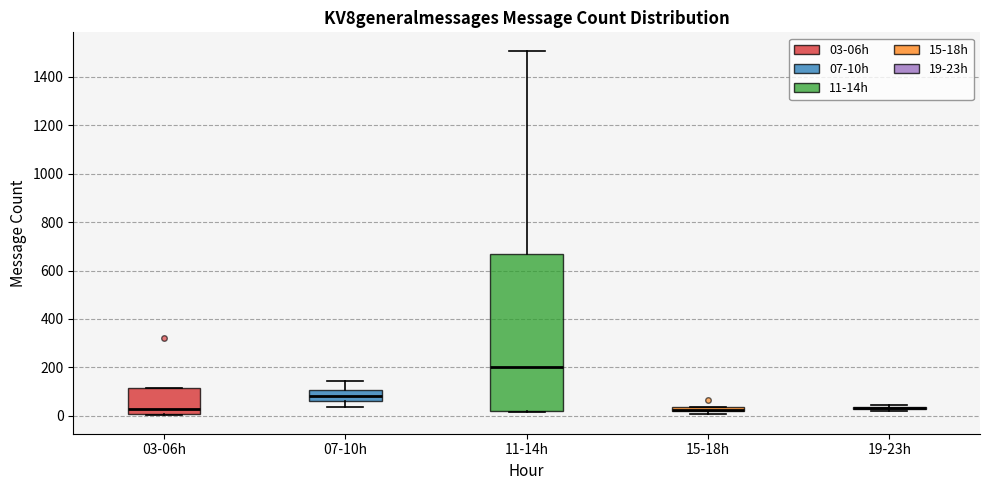

Where does the upper whisker of the box for 07-10h end on the y-axis? The values are not printed on the chart, so give them approximately, as read against the axis.

140